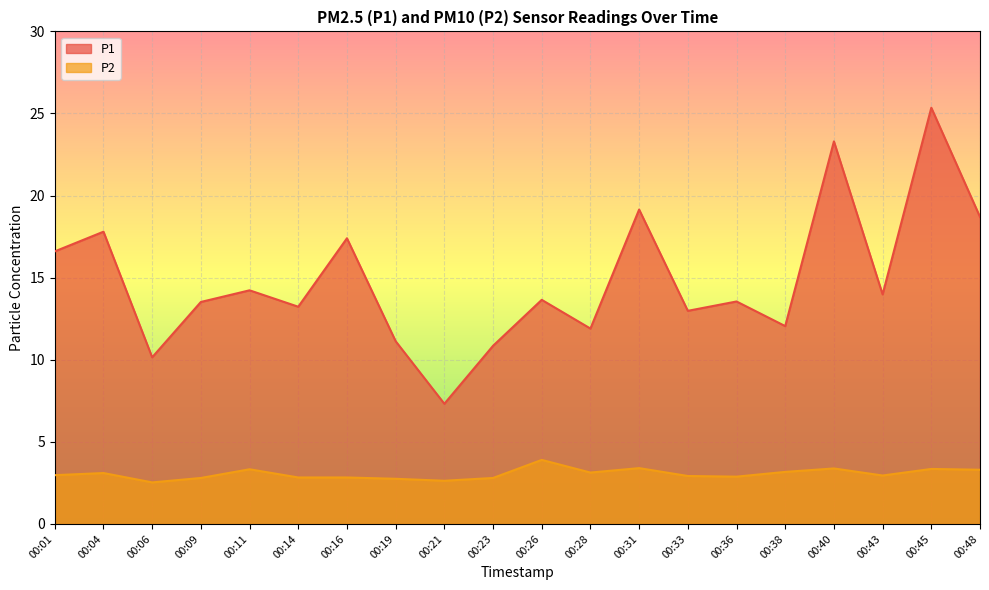

What is the sum of the P1 values at 00:40 and 00:33?

36.3